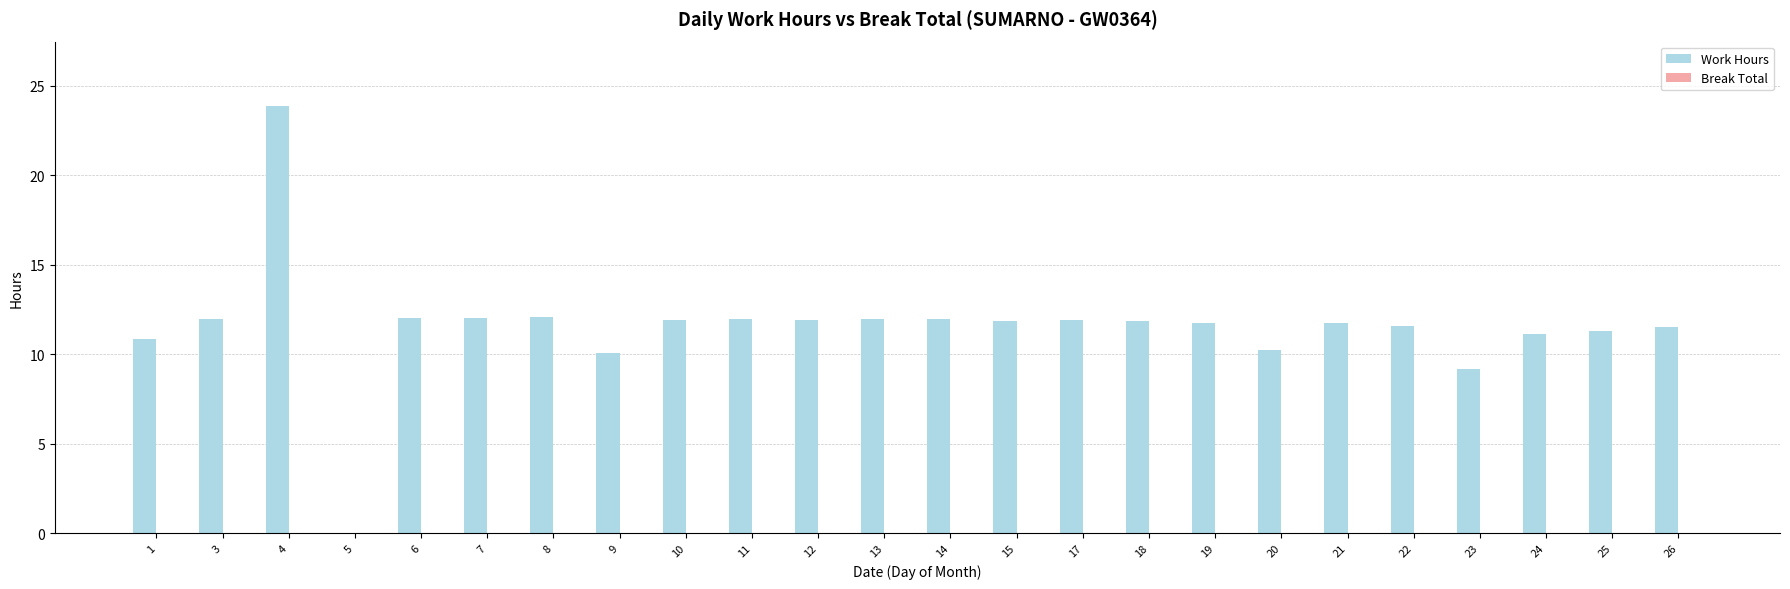

Read the value at 21.

11.8